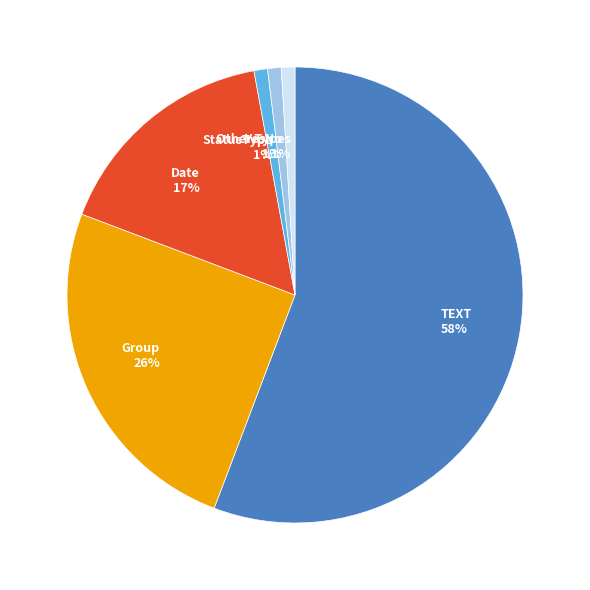

To the nearest percent, what percentage of the pie is YesNo?

1%